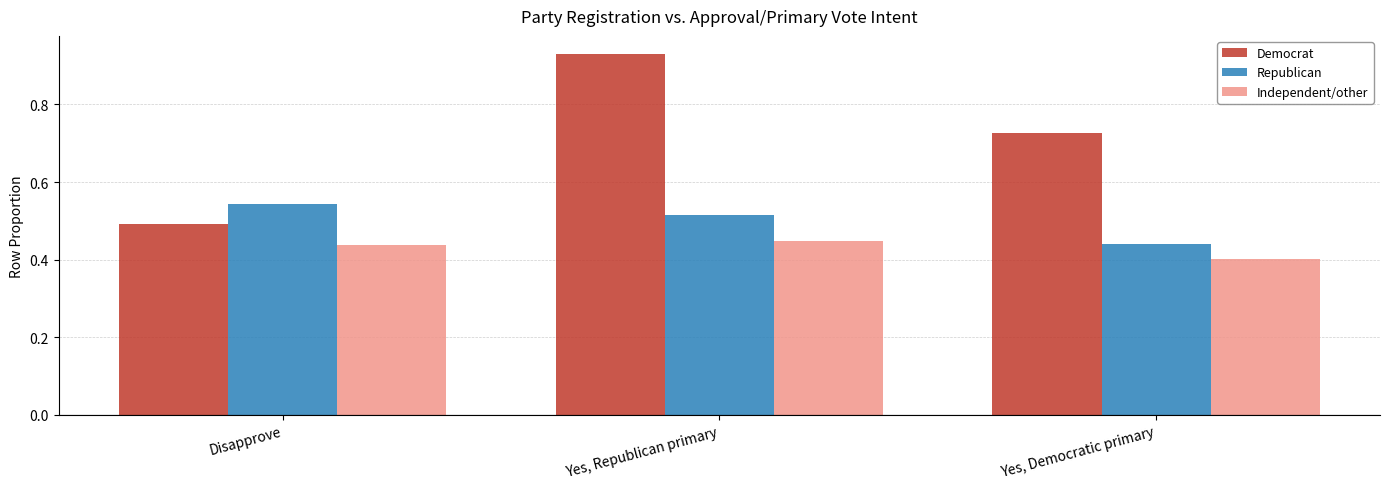

What is the sum of all Republican values?

1.5